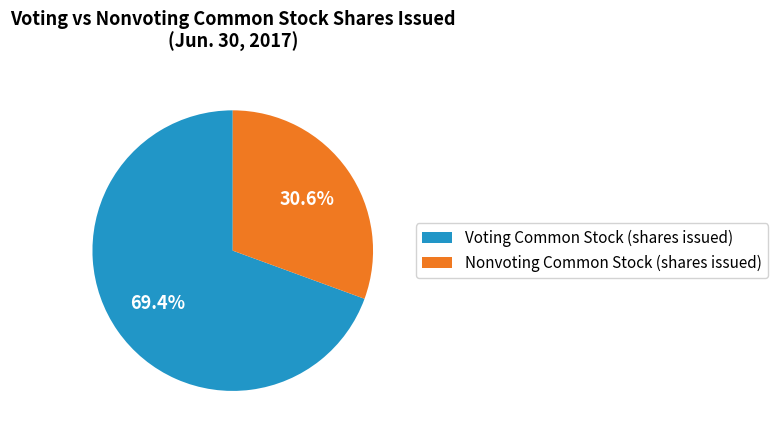

What is the largest slice in the pie chart?

Voting Common Stock (shares issued)